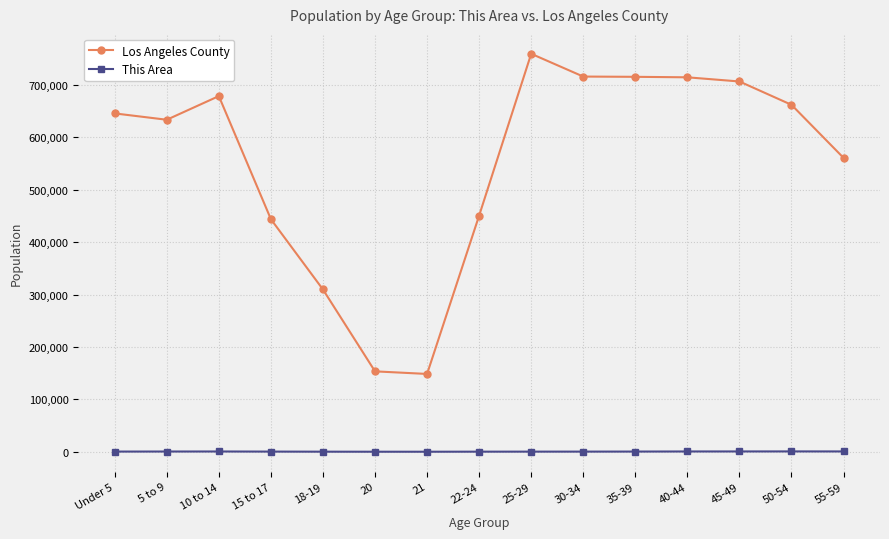

True or false: Los Angeles County has more than 1 points higher than both neighbors.

True